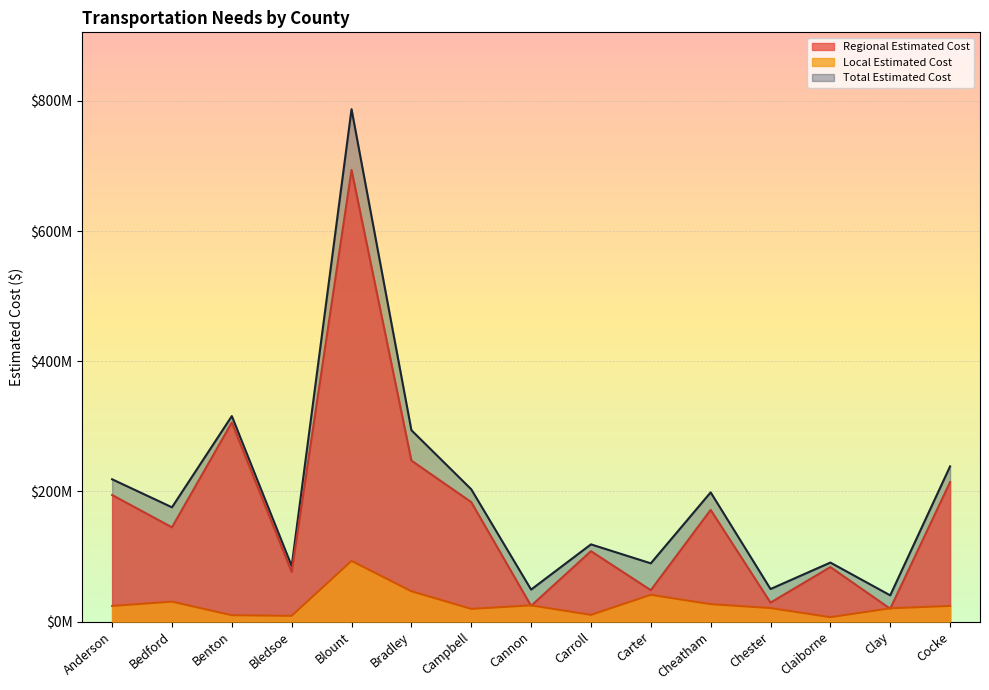

What is the value of the Local Estimated Cost point at the 15th from the left?

24177684